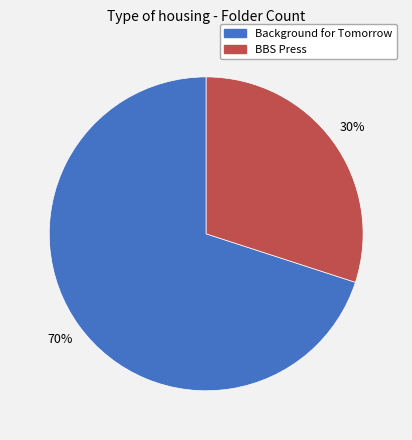

Do Background for Tomorrow and BBS Press together represent more than half of the pie?

Yes